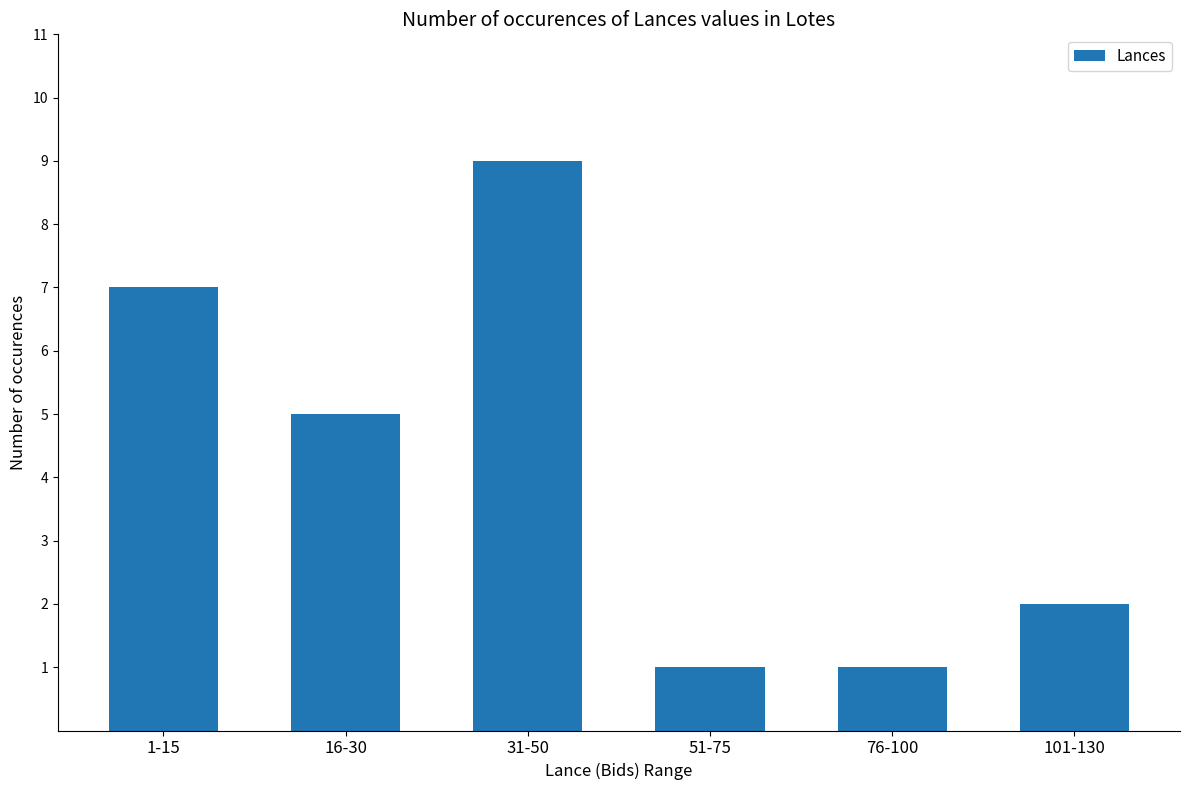

Where is the data nearest to the value 5?

16-30